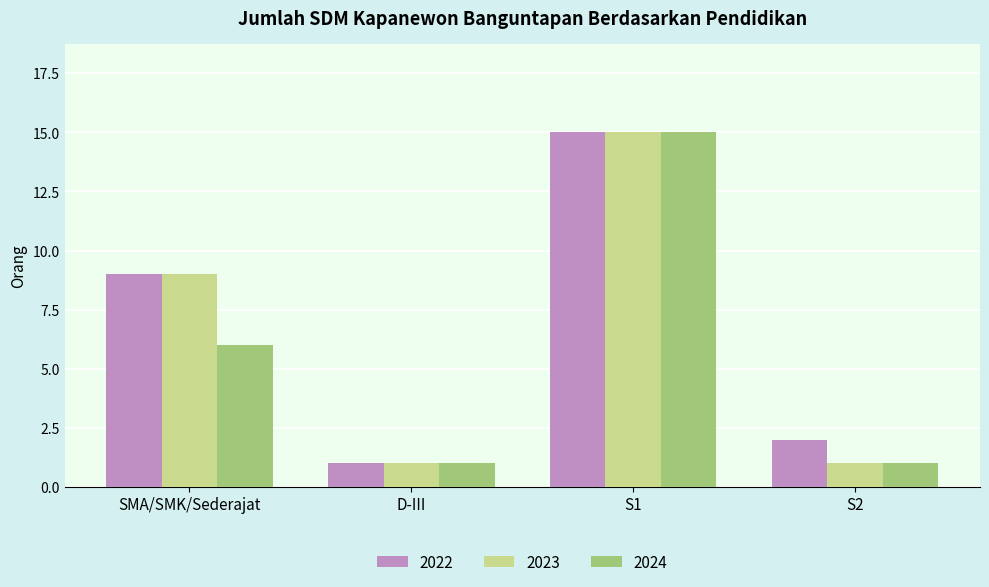

At how many categories does at least one series exceed 5?

2